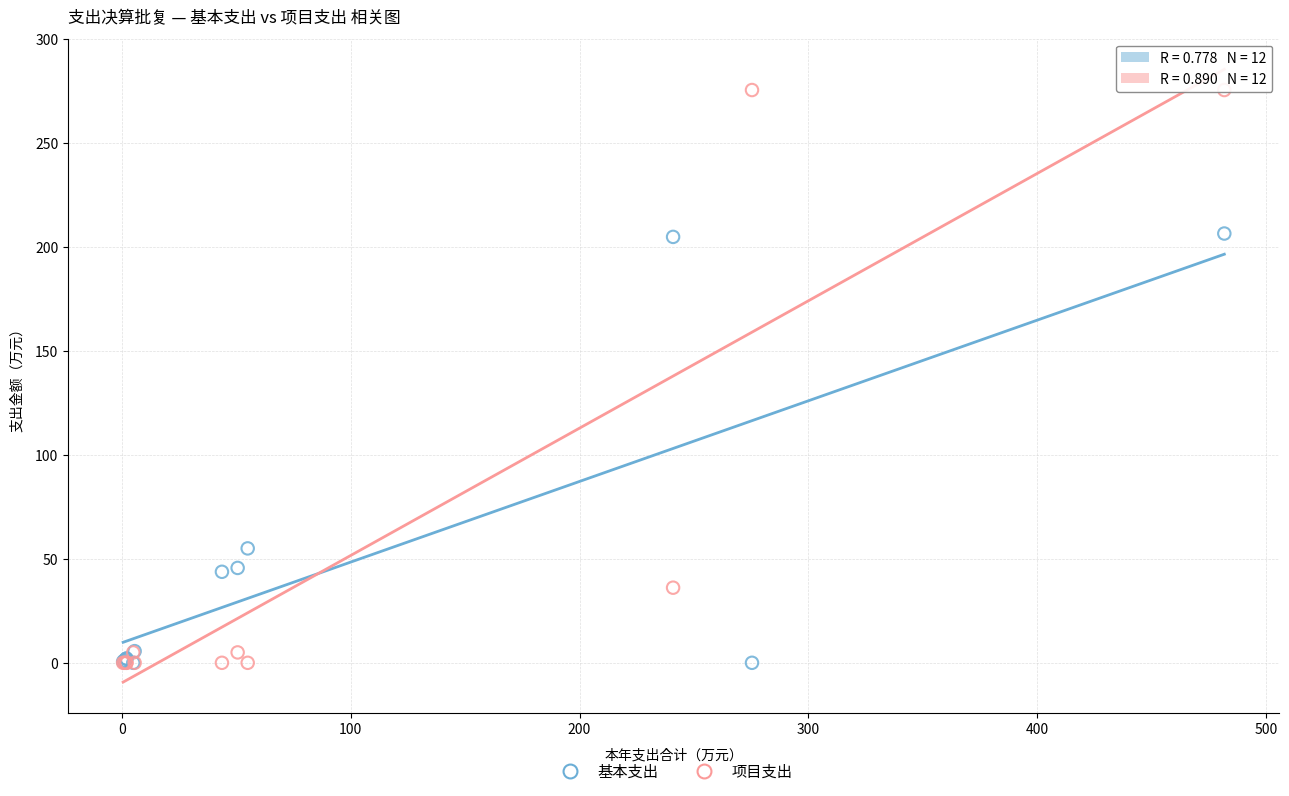

Which series has the largest Y range (max minus min)?

项目支出